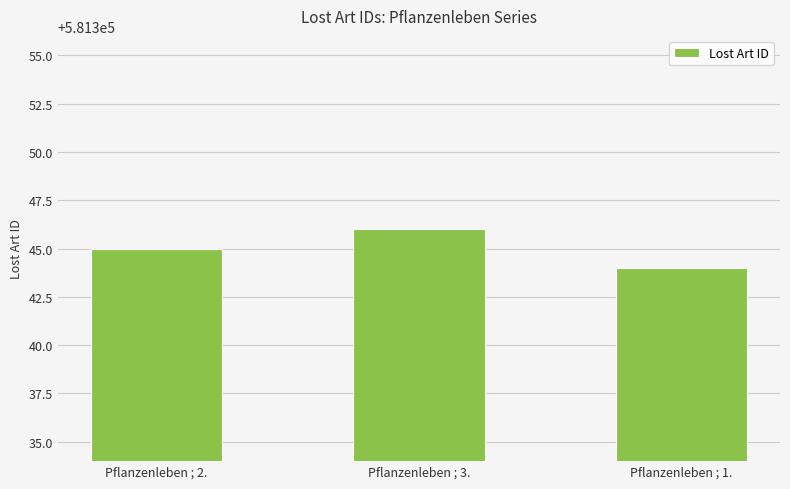

Which category has the lowest value across all series?

Pflanzenleben ; 1.